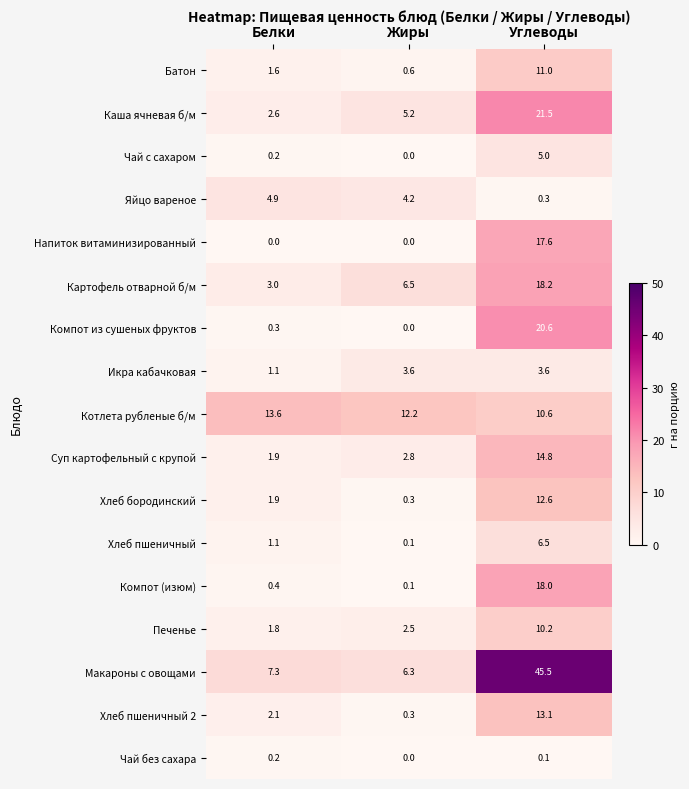

Between Жиры and Углеводы, which series saw the biggest shift?

Макароны с овощами